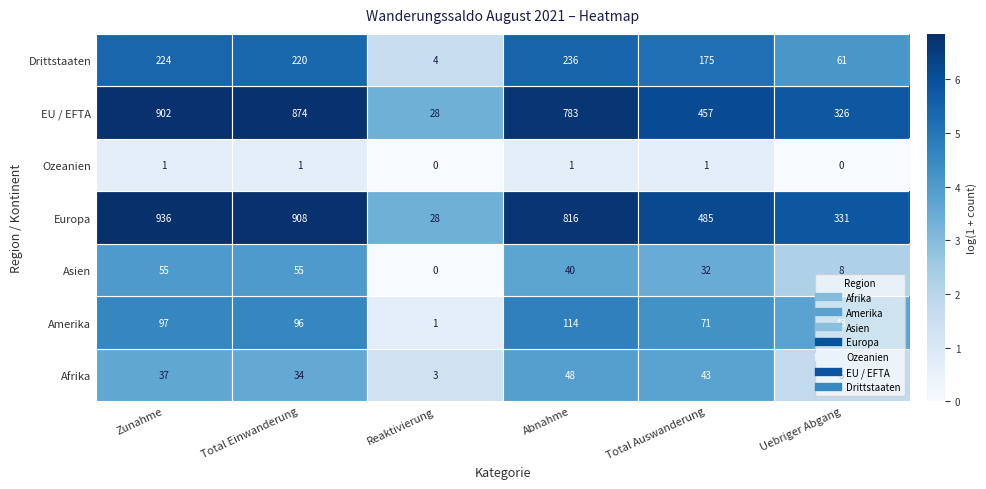

How many data points in Europa are less than 816?

3